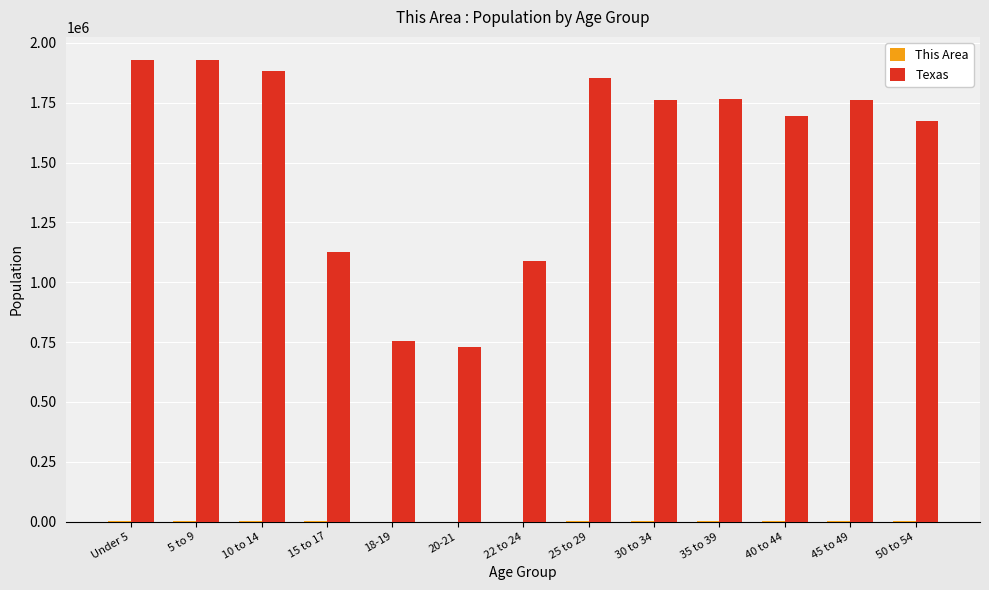

Which series changed the most between 20-21 and 30 to 34?

Texas